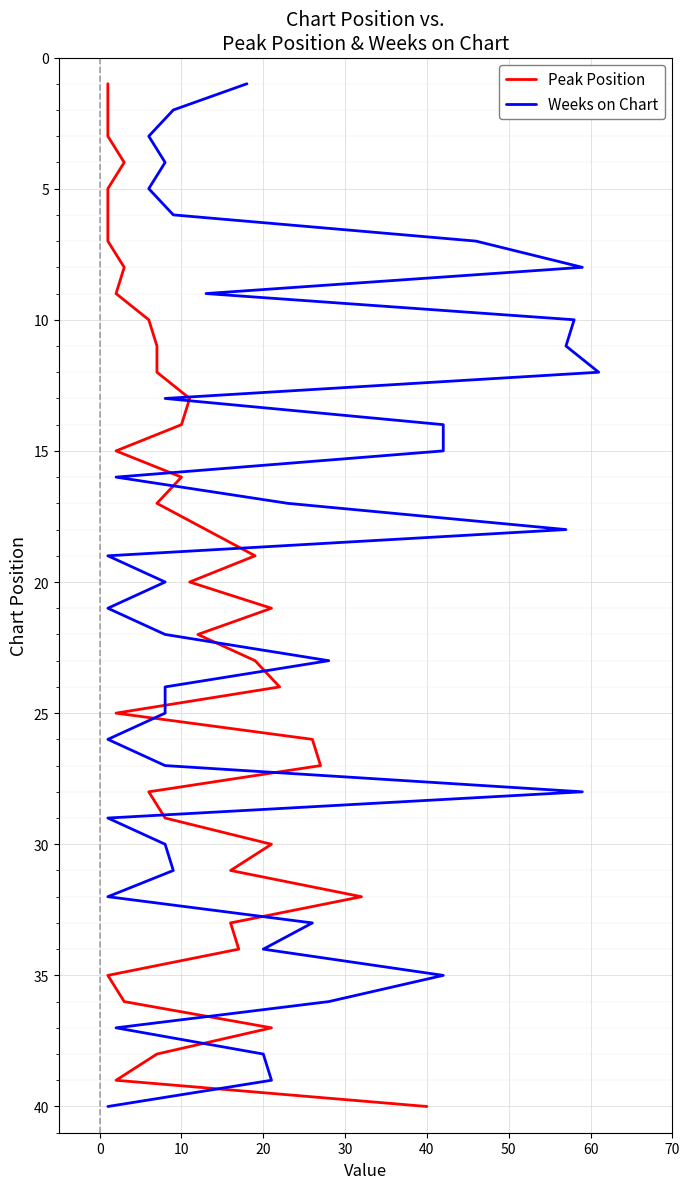

What are all the series names shown in the legend?

Peak Position, Weeks on Chart